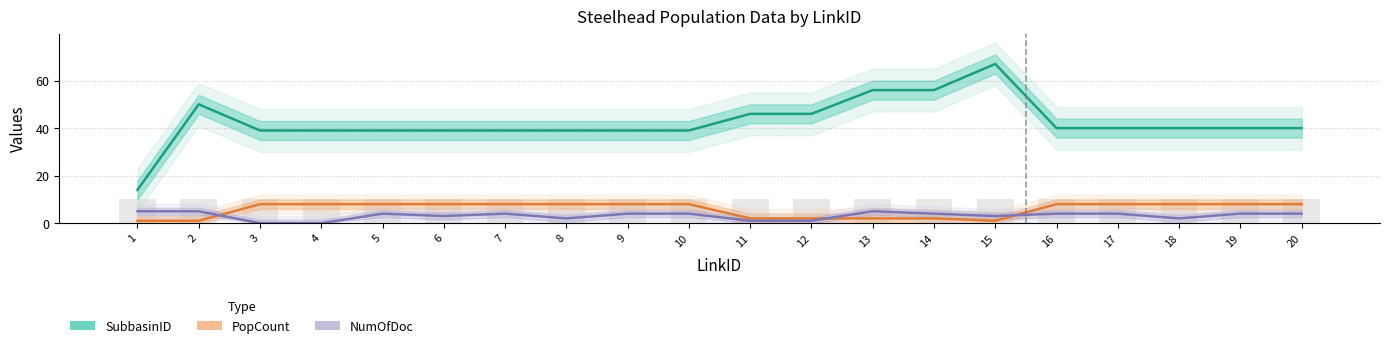

What is the difference between the maximum and minimum values in the NumOfDoc series?

5